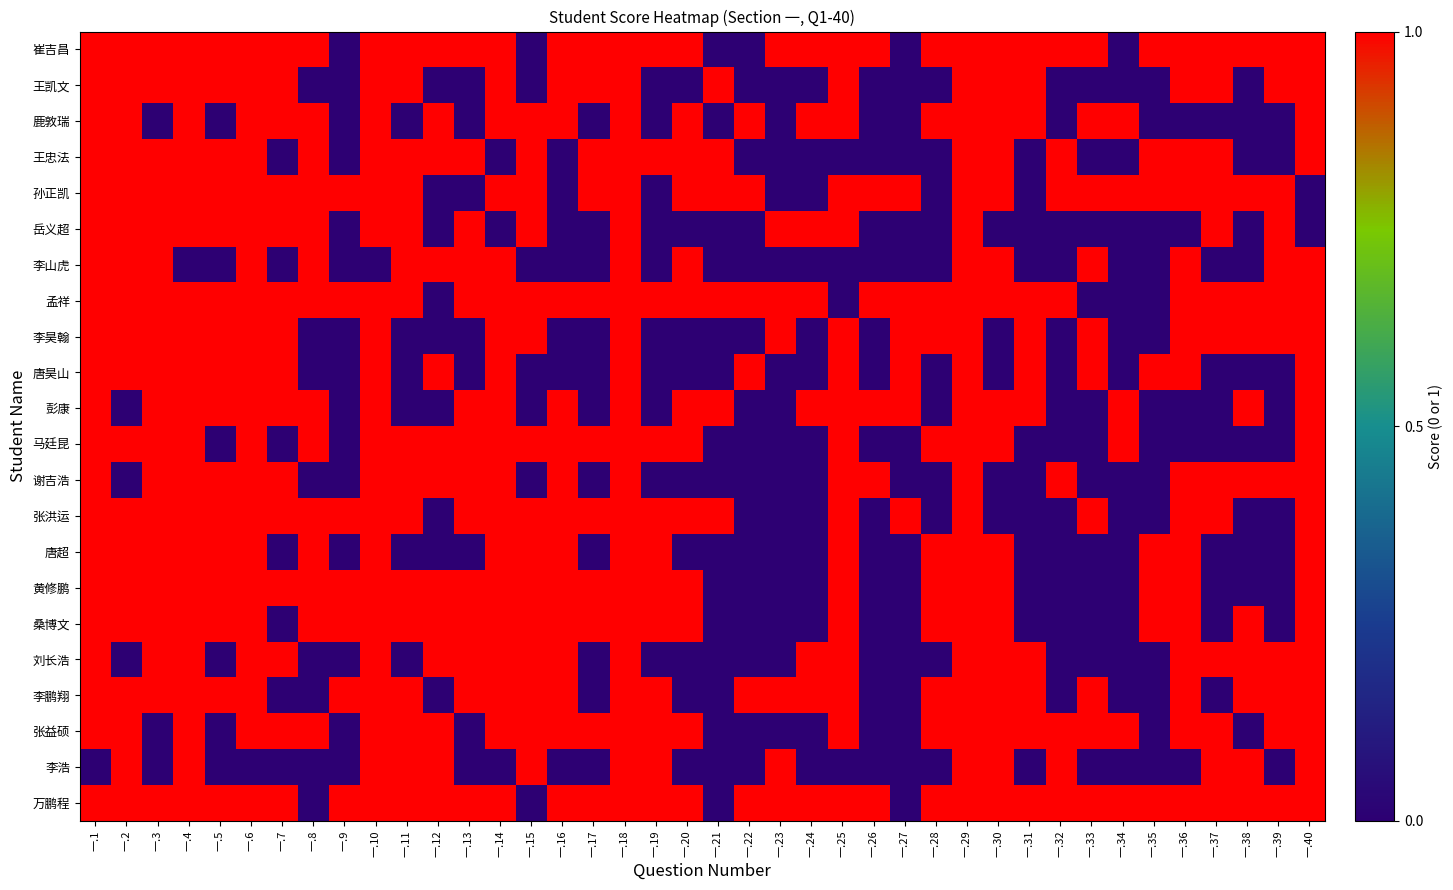

How many distinct data groups are displayed?

22